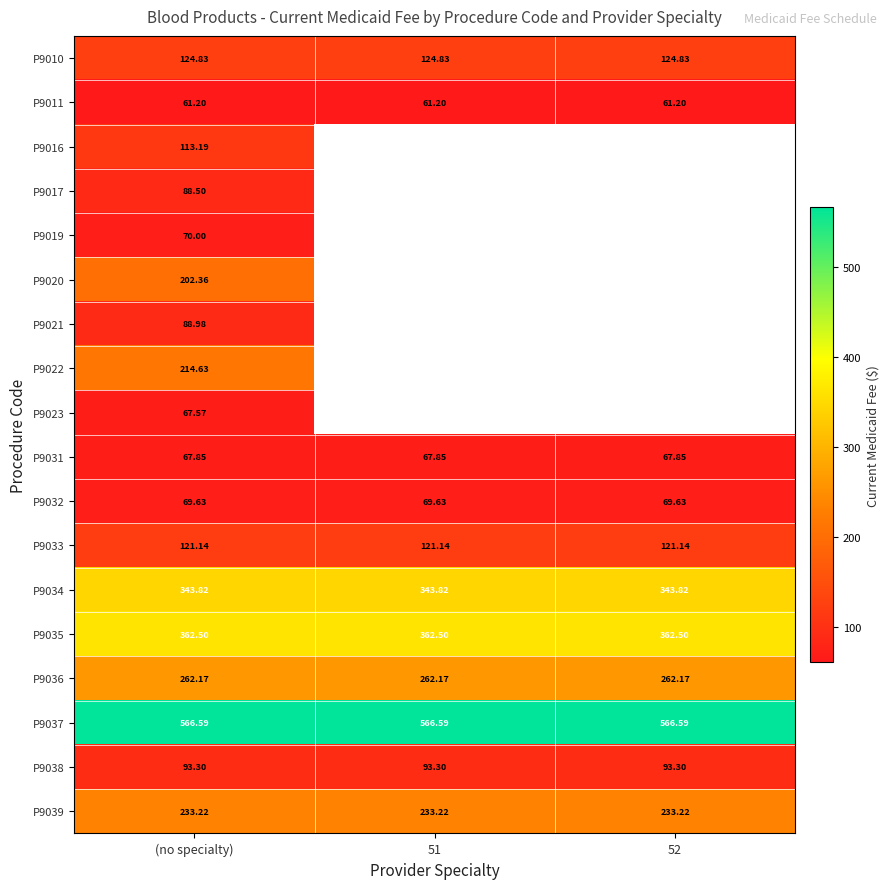

Where is P9011 nearest to the value 61?

(no specialty)